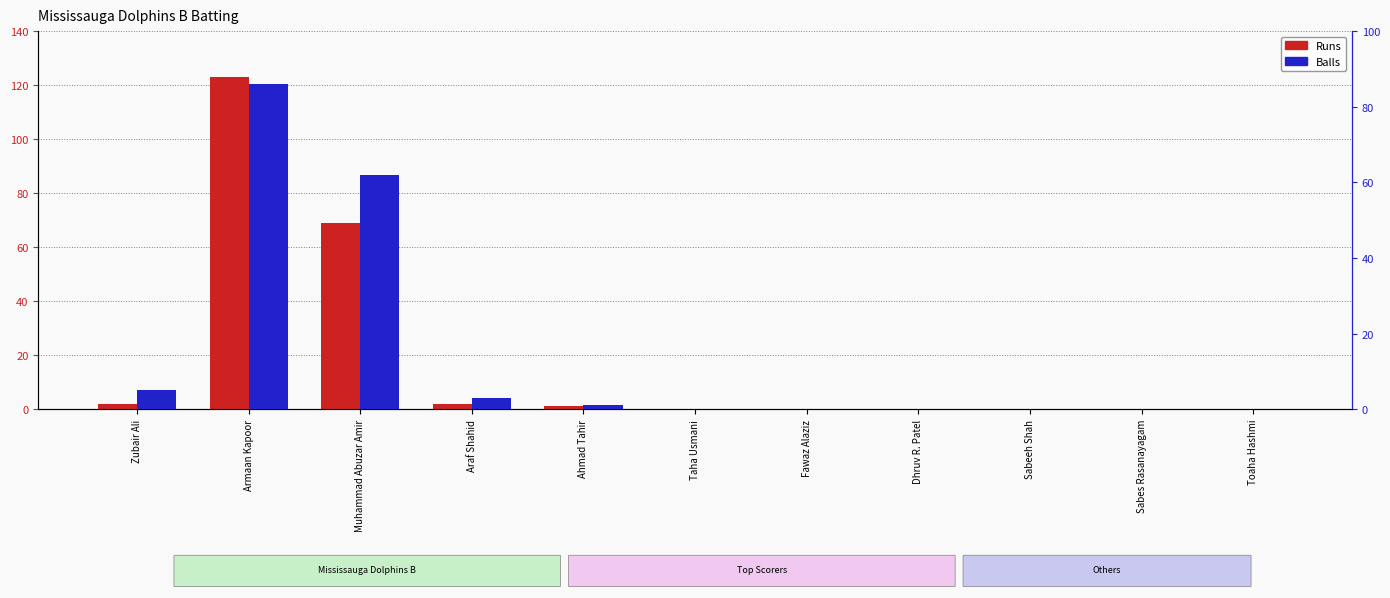

Reading left to right, list all the values displayed in this chart.

Runs: Zubair Ali=2	Armaan Kapoor=123	Muhammad Abuzar Amir=69	Araf Shahid=2	Ahmad Tahir=1	Taha Usmani=0	Fawaz Alaziz=0	Dhruv R. Patel=0	Sabeeh Shah=0	Sabes Rasanayagam=0	Toaha Hashmi=0
Balls: Zubair Ali=5	Armaan Kapoor=86	Muhammad Abuzar Amir=62	Araf Shahid=3	Ahmad Tahir=1	Taha Usmani=0	Fawaz Alaziz=0	Dhruv R. Patel=0	Sabeeh Shah=0	Sabes Rasanayagam=0	Toaha Hashmi=0